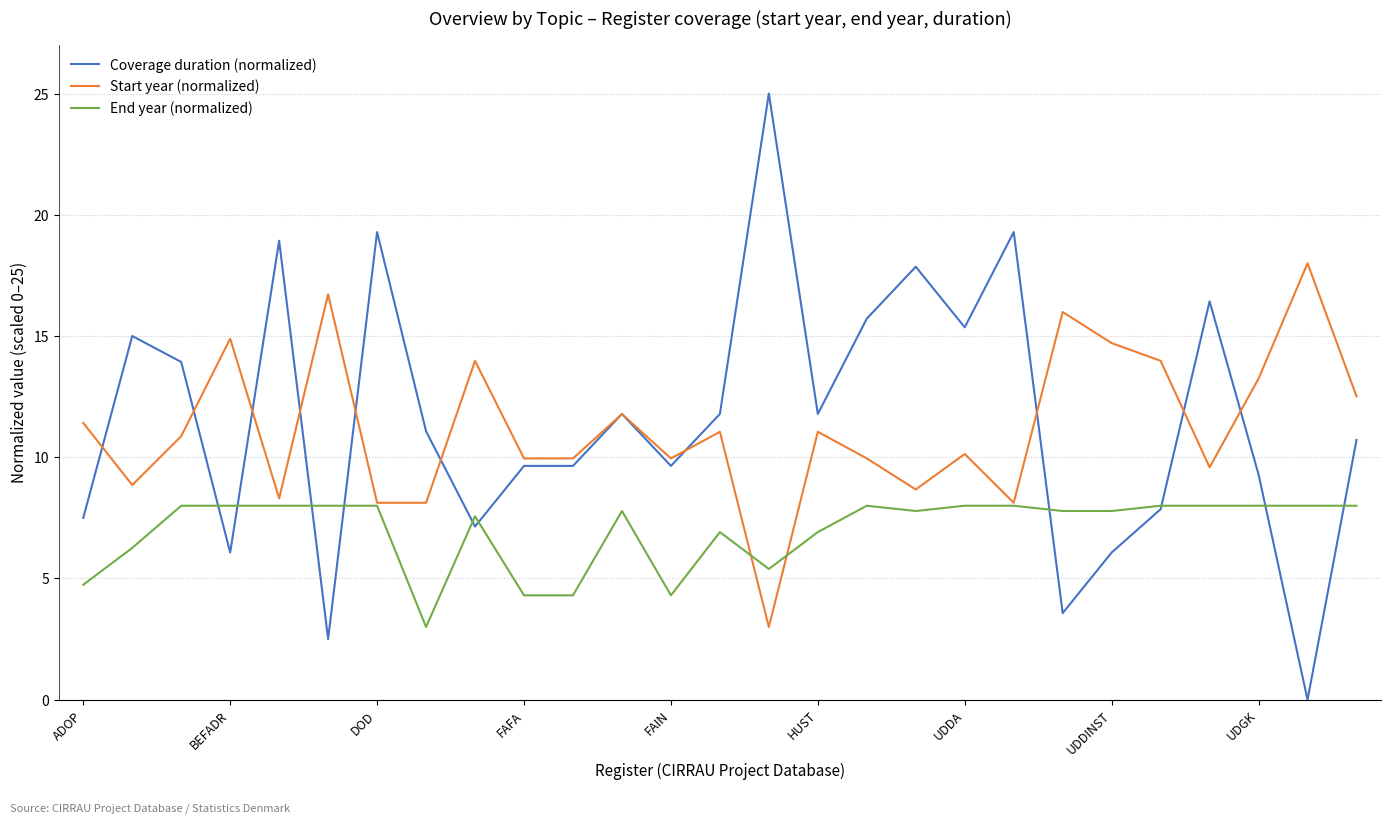

What is the greatest value displayed?

25.0